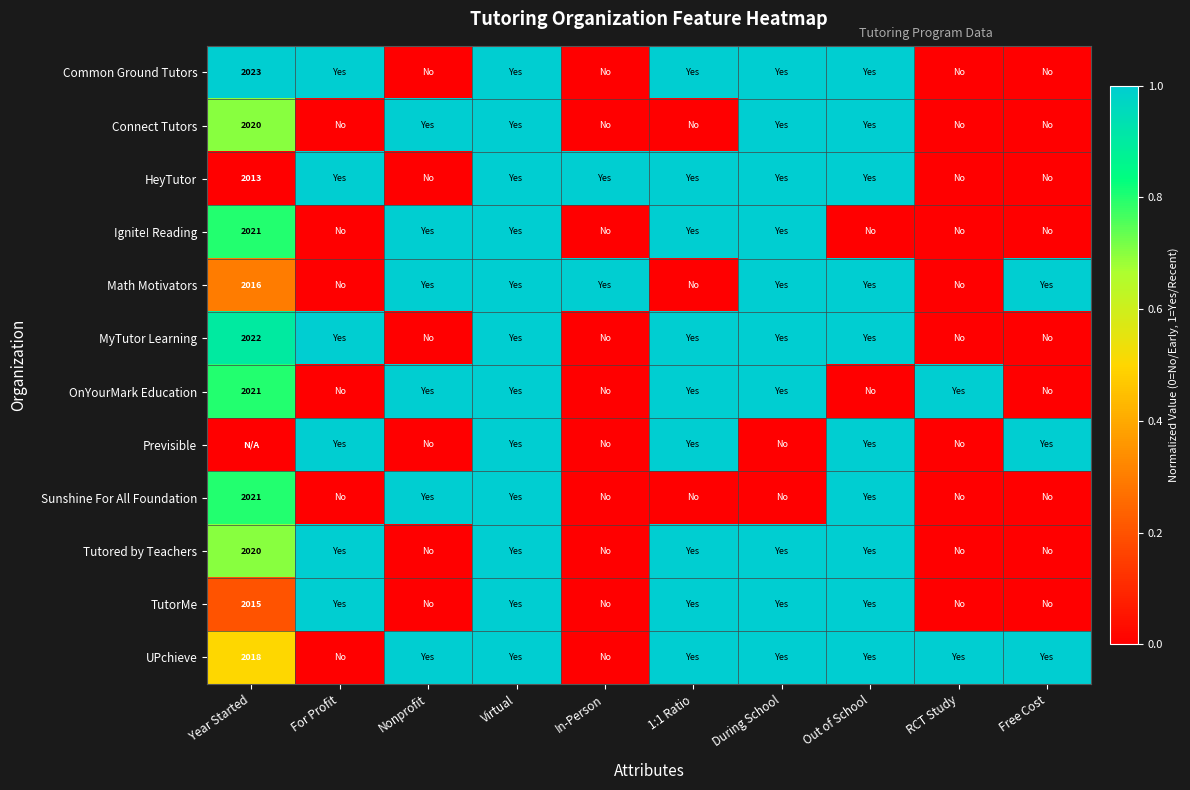

What is the spread (max minus min) of values at Year Started?

1.0